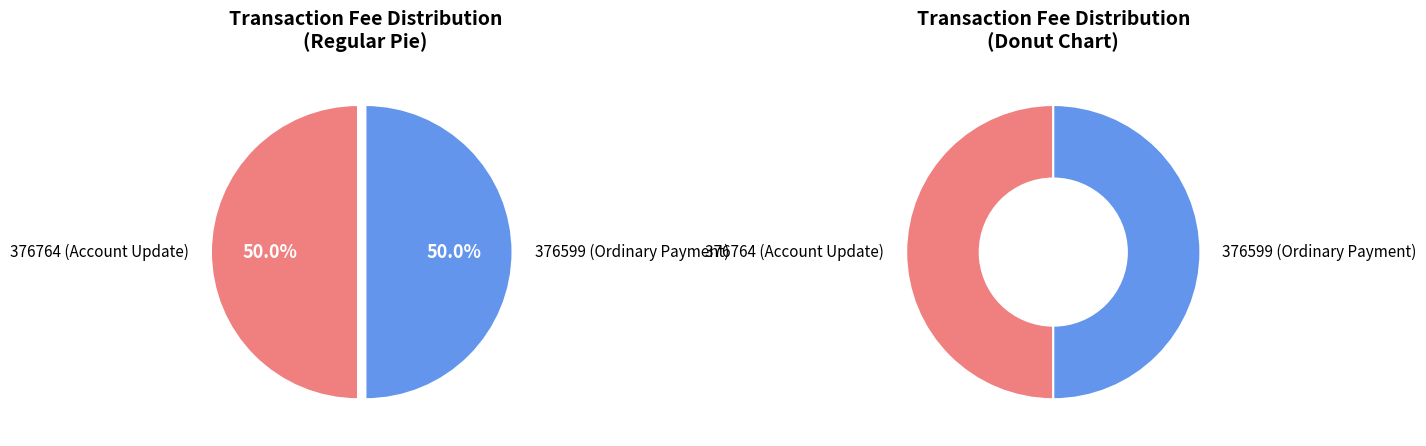

Count the number of slices in the pie.

2